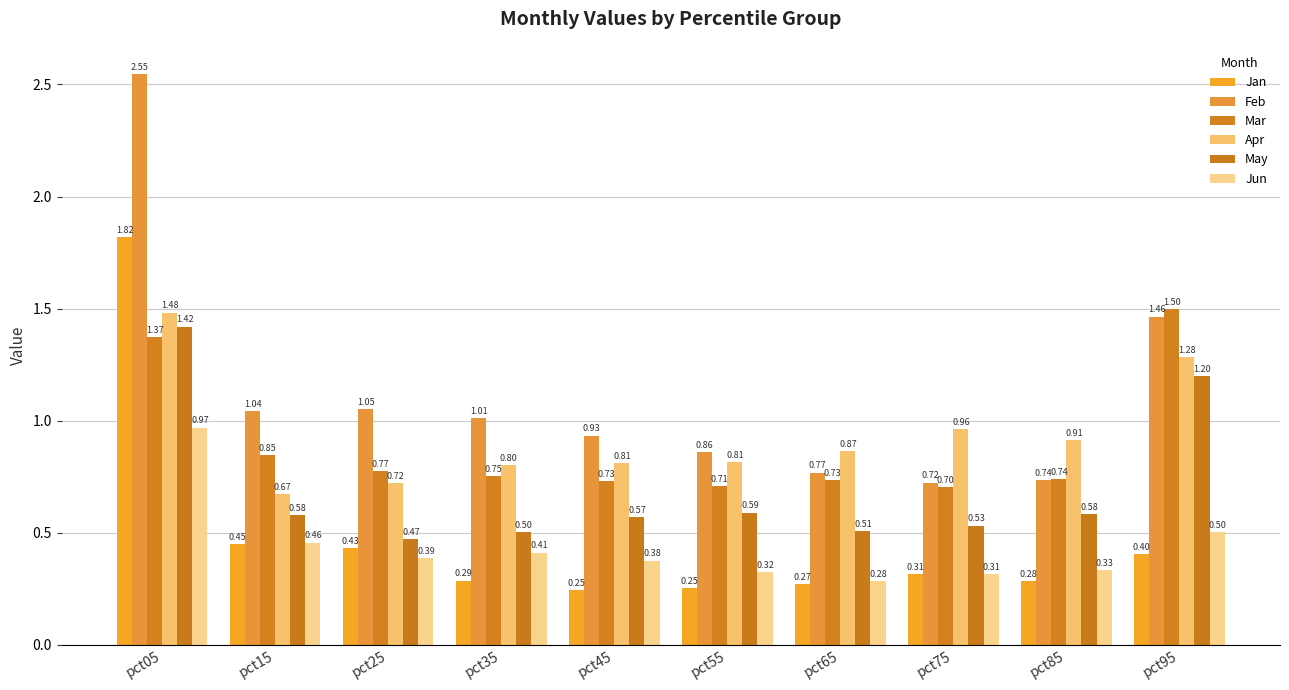

Which series changed the most between pct15 and pct55?

Jan